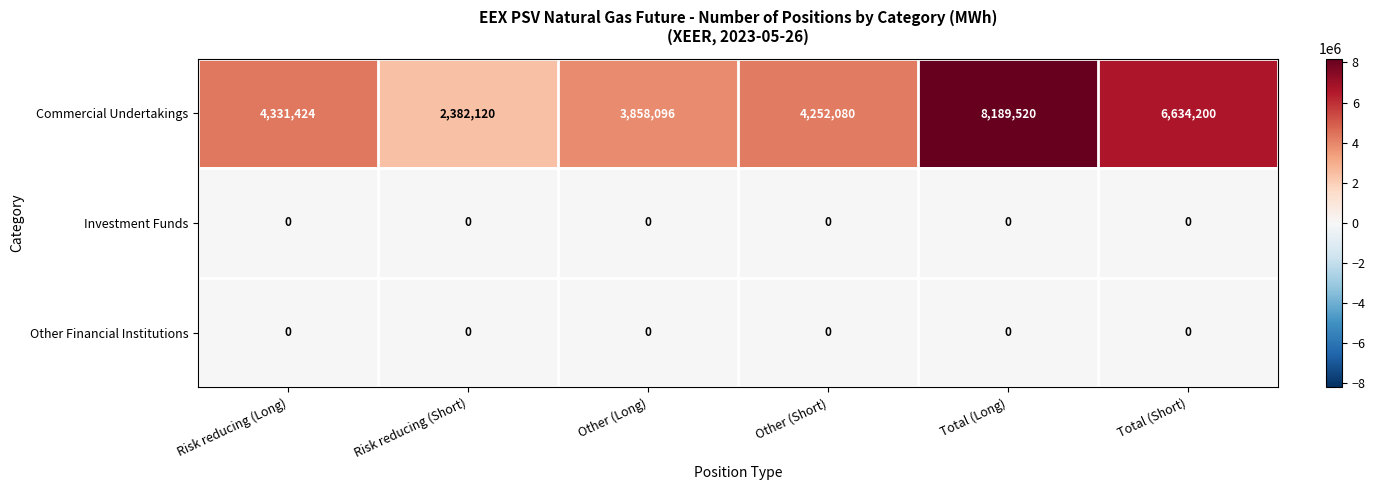

Reading left to right, what are all the values shown in this chart?

Commercial Undertakings: Risk reducing (Long)=4331424	Risk reducing (Short)=2382120	Other (Long)=3858096	Other (Short)=4252080	Total (Long)=8189520	Total (Short)=6634200
Investment Funds: Risk reducing (Long)=0	Risk reducing (Short)=0	Other (Long)=0	Other (Short)=0	Total (Long)=0	Total (Short)=0
Other Financial Institutions: Risk reducing (Long)=0	Risk reducing (Short)=0	Other (Long)=0	Other (Short)=0	Total (Long)=0	Total (Short)=0